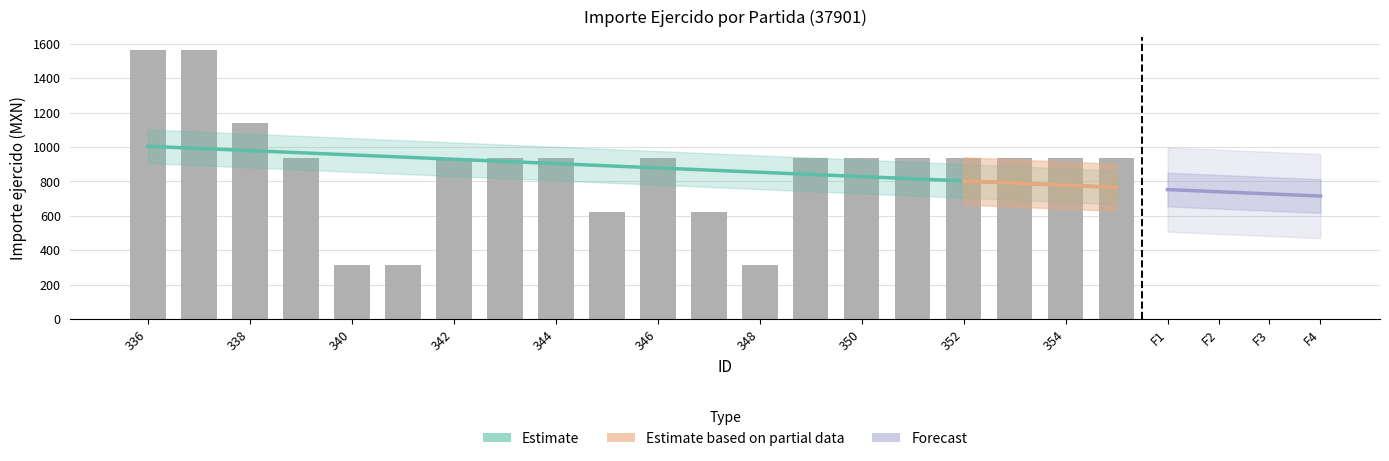

List the labels in order of value, smallest first.

340, 341, 348, 345, 347, 339, 342, 343, 344, 346, 349, 350, 351, 352, 353, 354, 355, 338, 336, 337